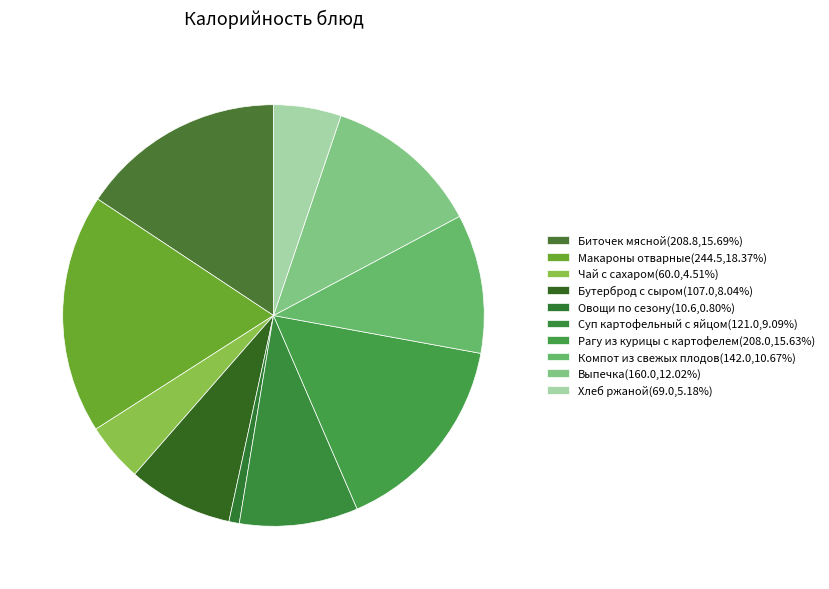

To the nearest percent, what portion does Суп картофельный с яйцом represent?

9%